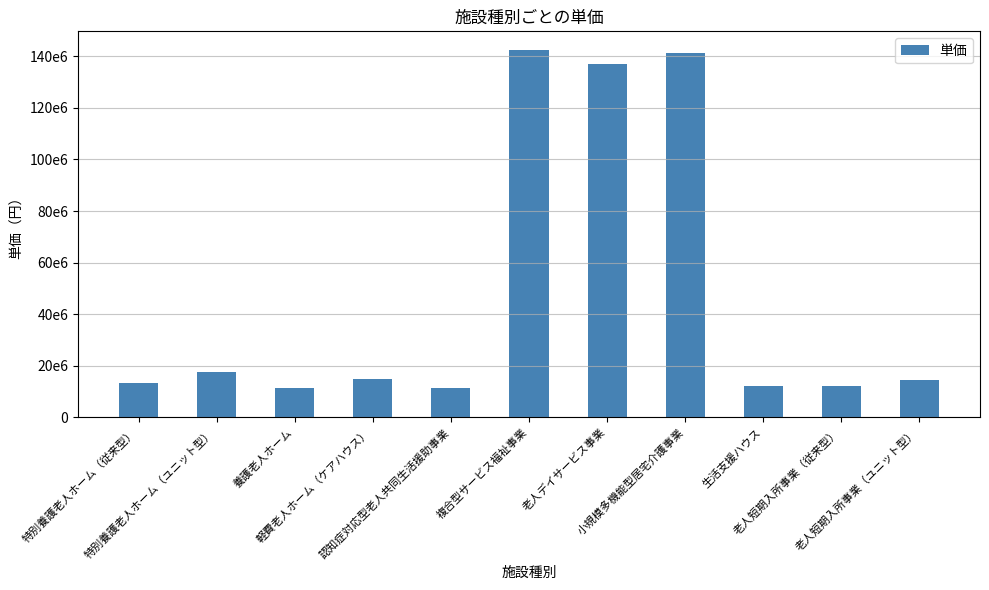

Rank the categories by value from highest to lowest.

複合型サービス福祉事業, 小規模多機能型居宅介護事業, 老人デイサービス事業, 特別養護老人ホーム（ユニット型）, 軽費老人ホーム（ケアハウス）, 老人短期入所事業（ユニット型）, 特別養護老人ホーム（従来型）, 生活支援ハウス, 老人短期入所事業（従来型）, 認知症対応型老人共同生活援助事業, 養護老人ホーム